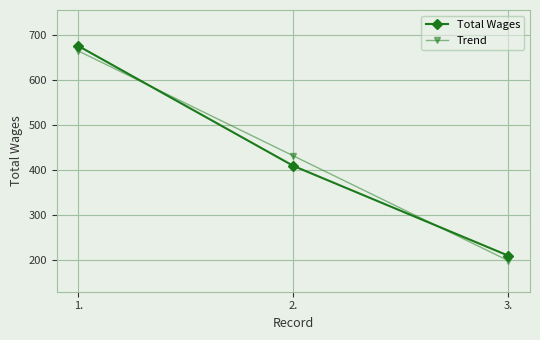

Does the chart display data point markers on the line(s)?

Yes